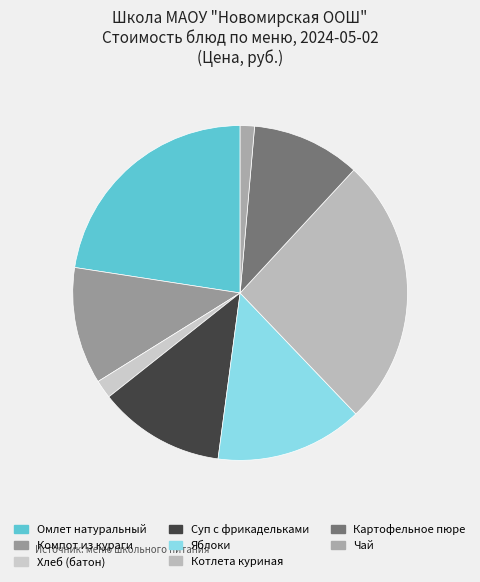

How many segments does this pie chart have?

8